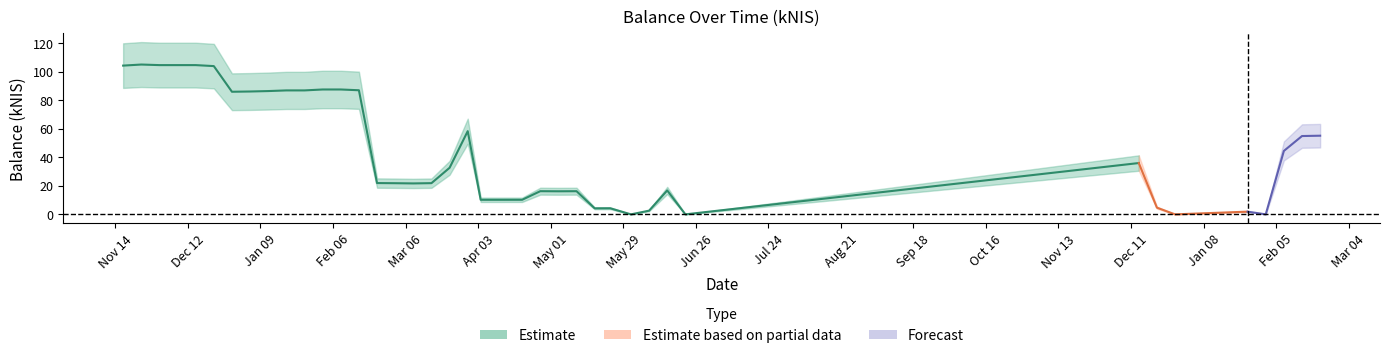

What value does the data have at 2024-01-25?

1.9